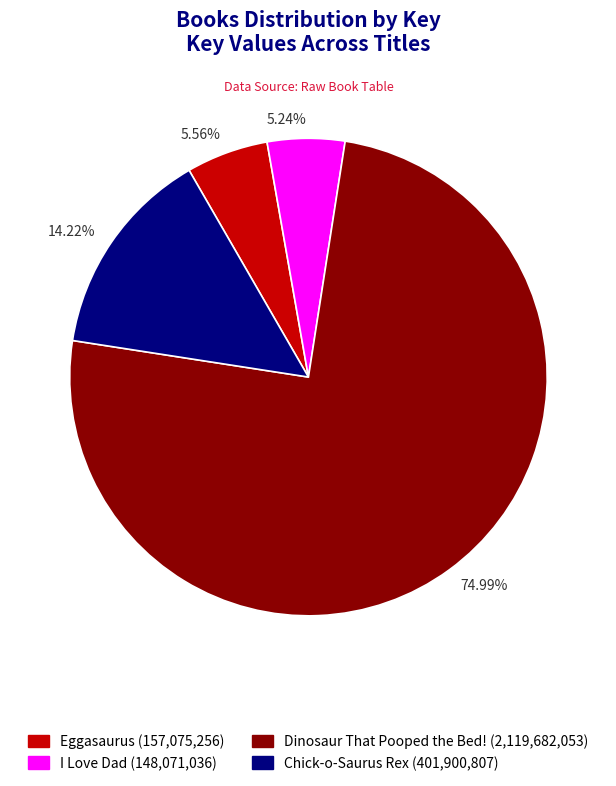

Do 5.24% and 14.22% together represent more than half of the pie?

No